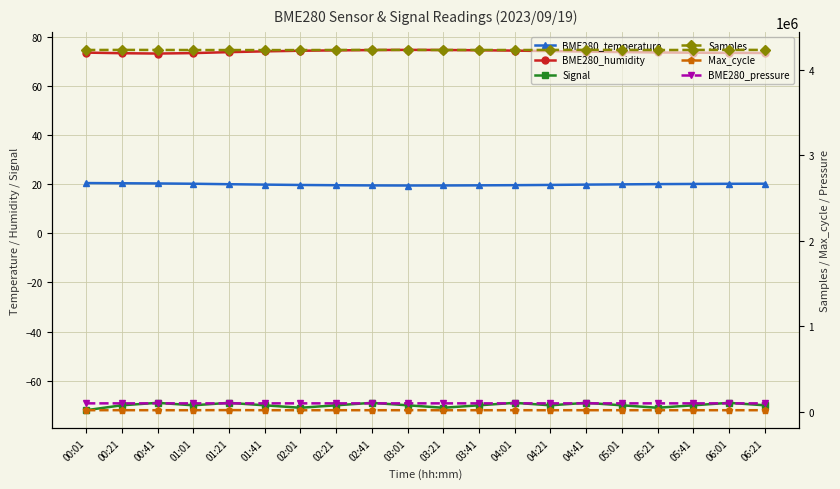

Where does the Signal series first go above -70?

00:41